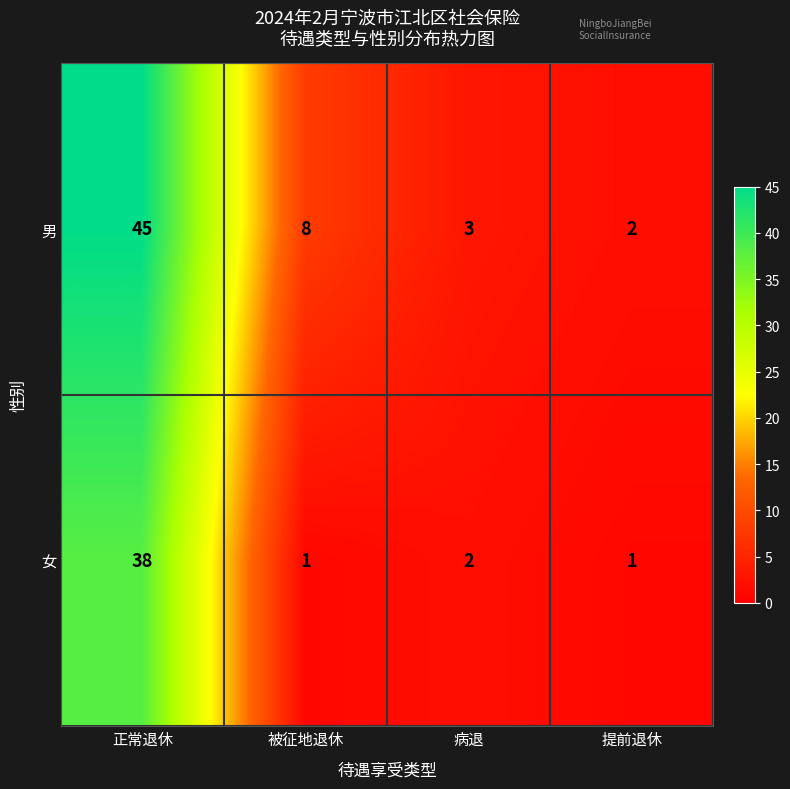

At 被征地退休, list the series in order from largest to smallest.

男, 女